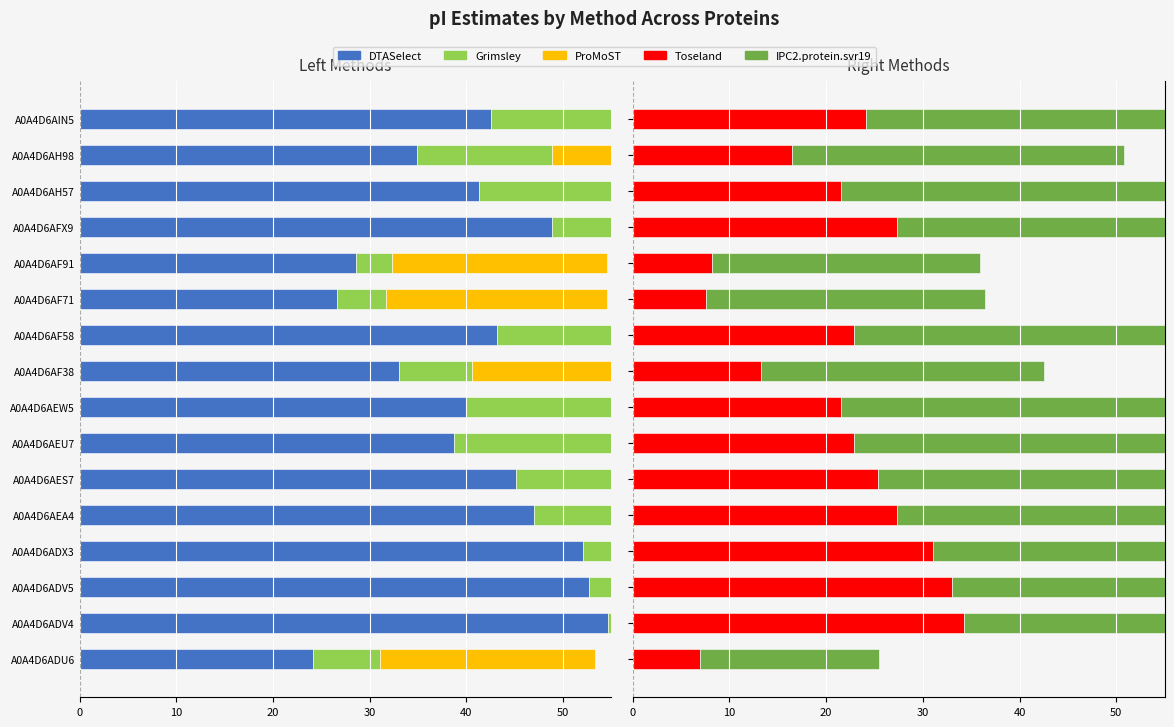

What is the difference between the maximum and minimum values in the ProMoST series?

26.7